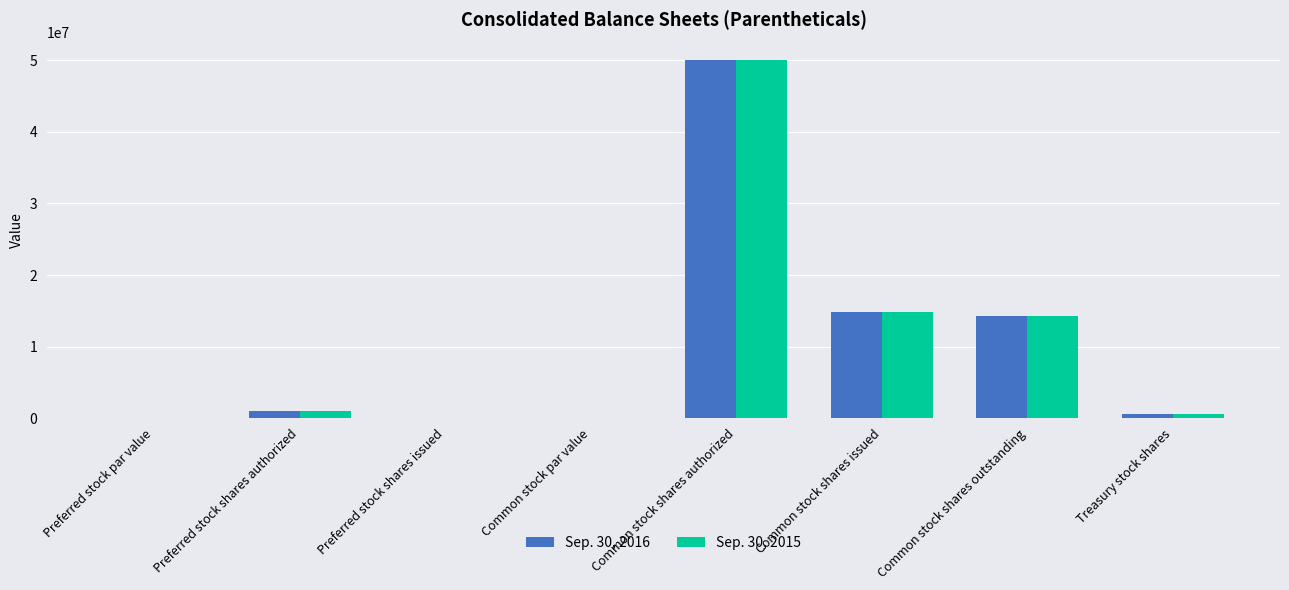

What is the sum of all Sep. 30, 2015 values?

80679878.0